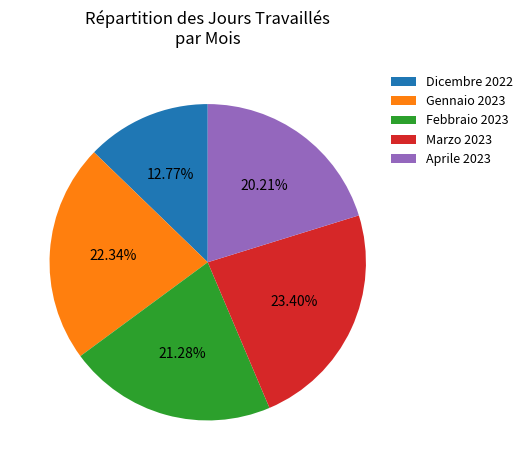

Is there any slice that represents more than half of the pie?

No